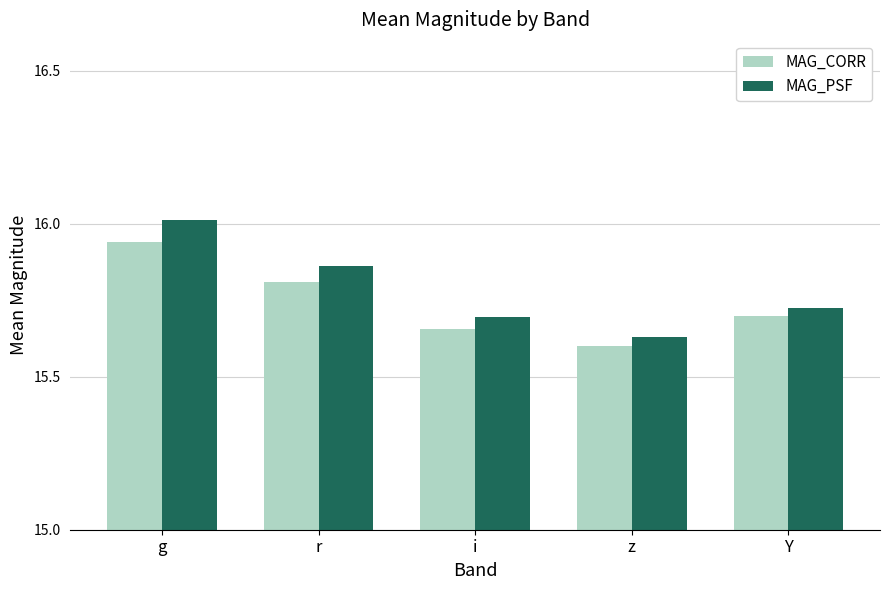

At how many categories does at least one series exceed 15?

5